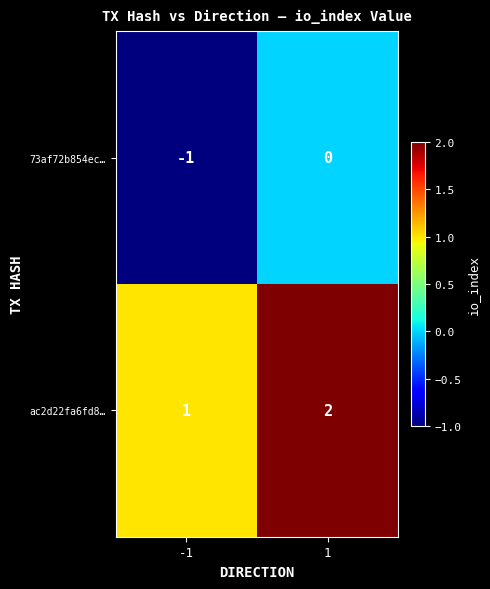

How many negative values does the 73af72b854ec… series have?

1